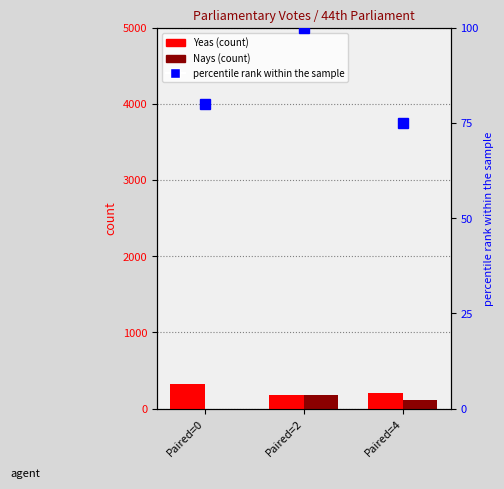

True or false: percentile rank within the sample has a value of 127 at Paired=0.

False